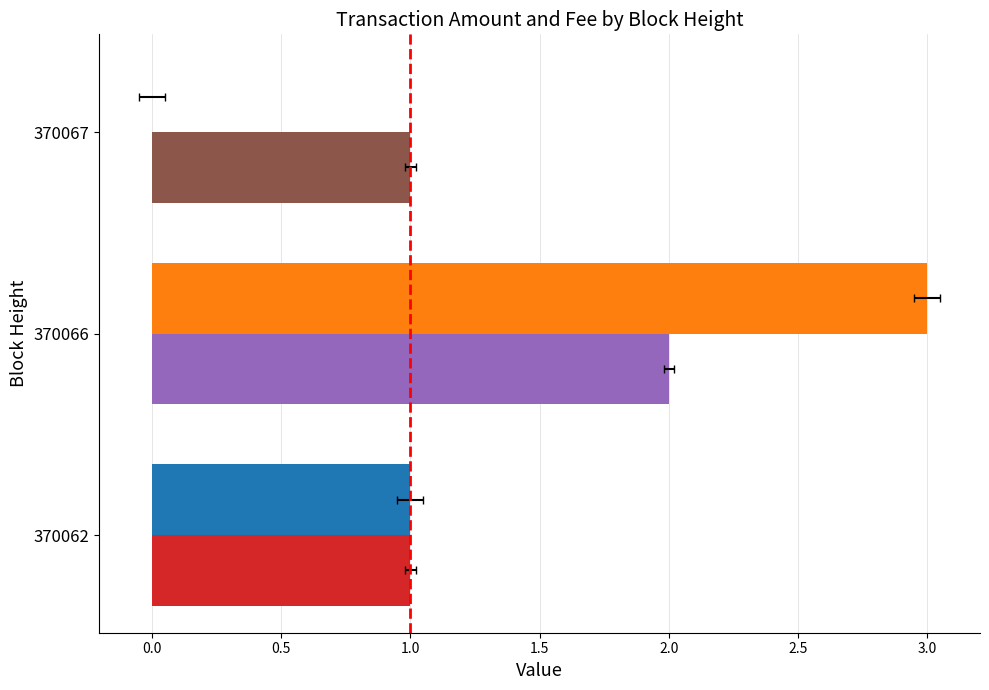

At which category is the sum across all series the highest?

370066